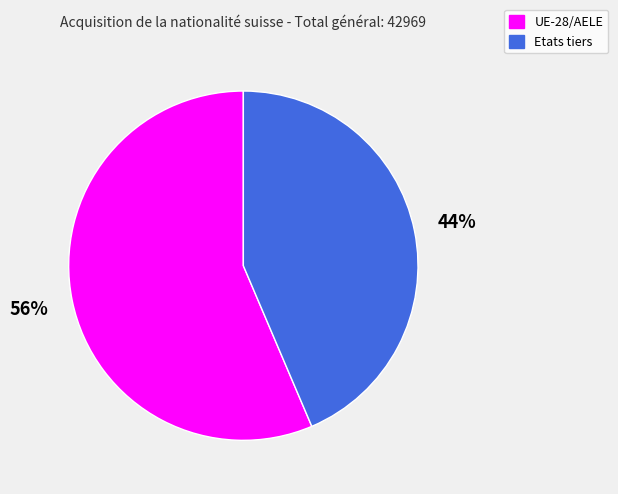

Which category has the biggest portion of the pie?

UE-28/AELE